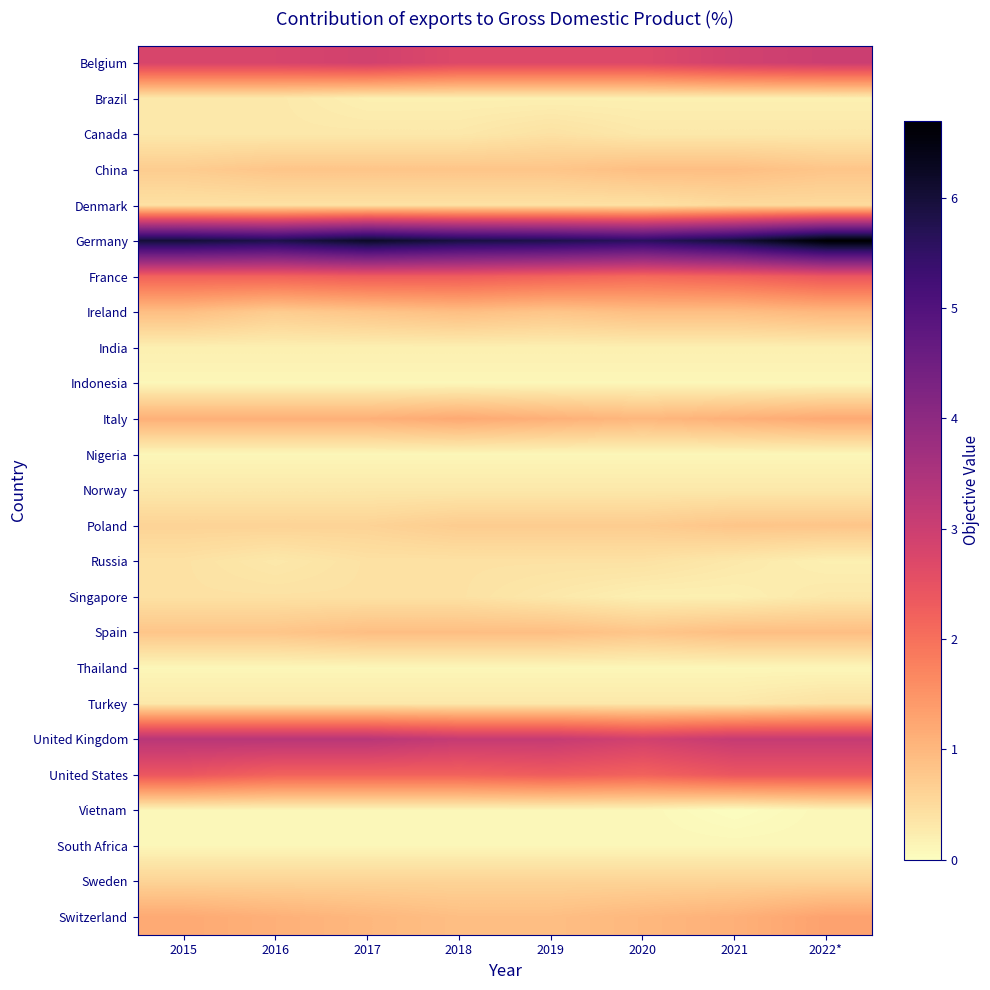

At how many categories does at least one series exceed 4?

8